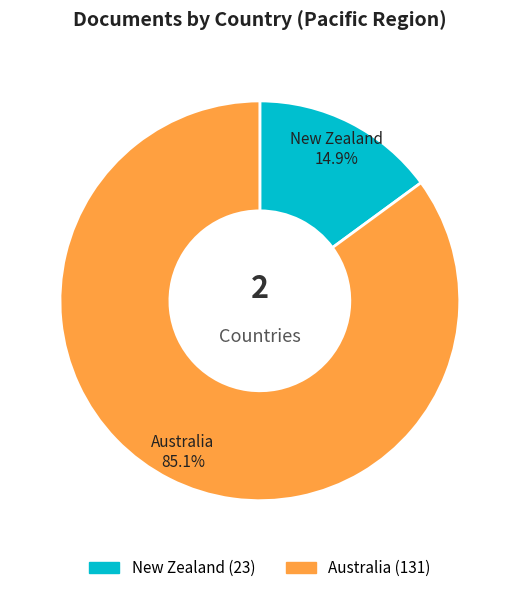

What is the ratio of the value at Australia to the value at New Zealand?

5.7